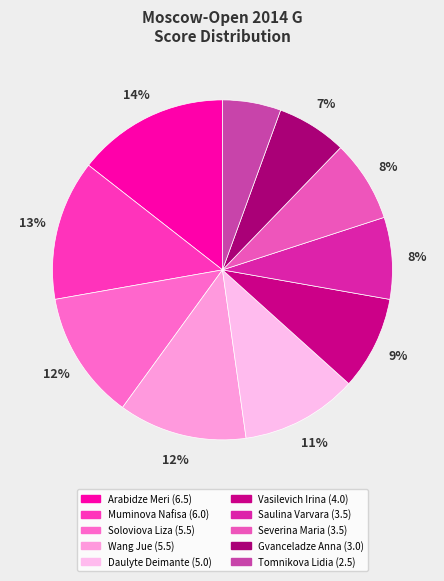

How many segments does this pie chart have?

10